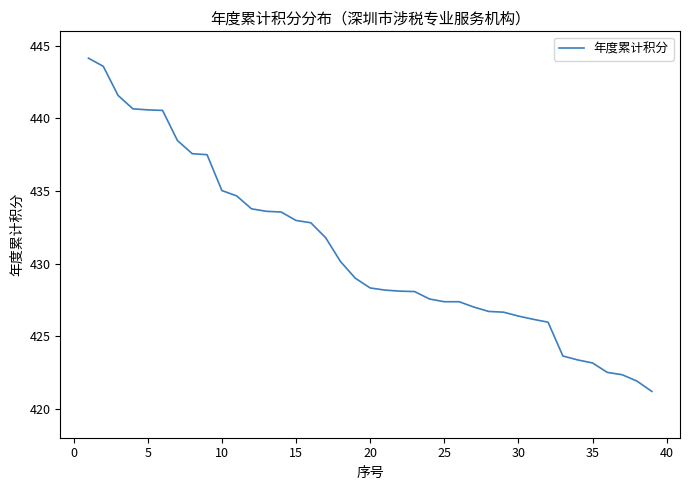

What is the smallest value displayed?

421.2